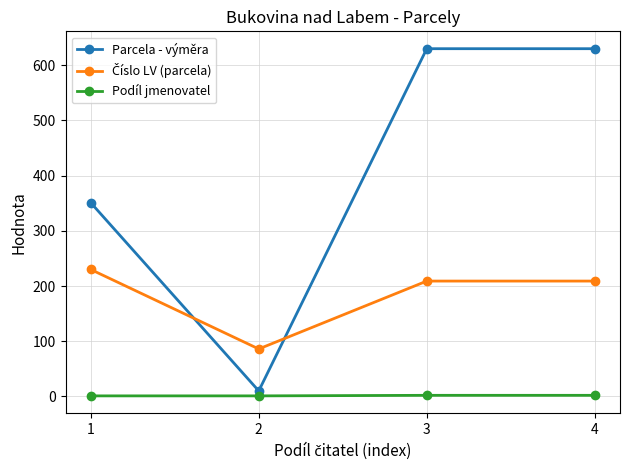

What is the difference between the highest and lowest values at 3?

628